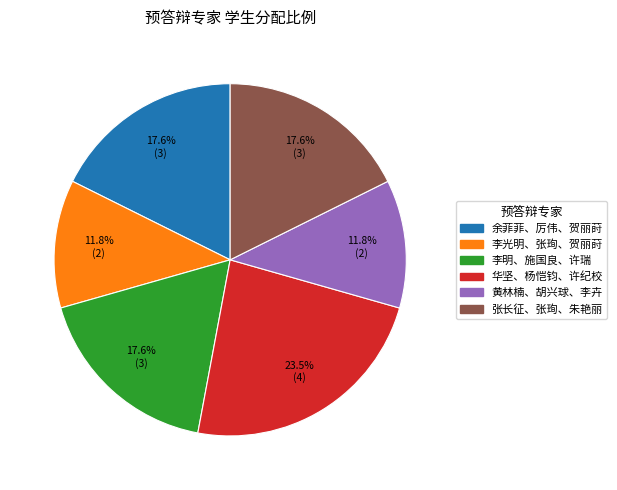

Does any single category account for the majority?

No